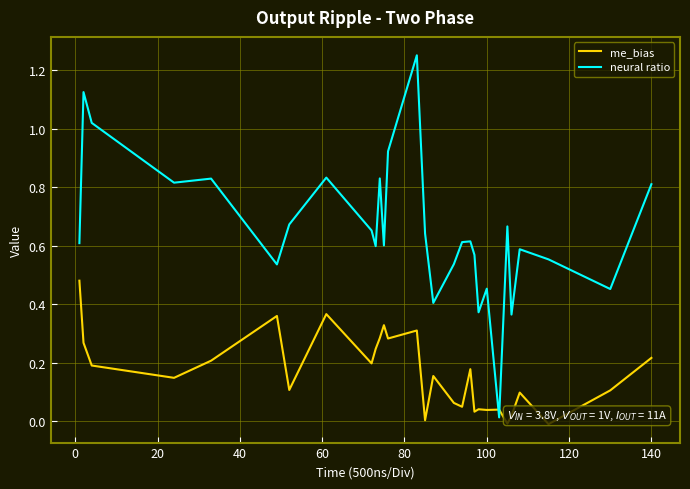

Which series has the largest range (max minus min)?

neural ratio